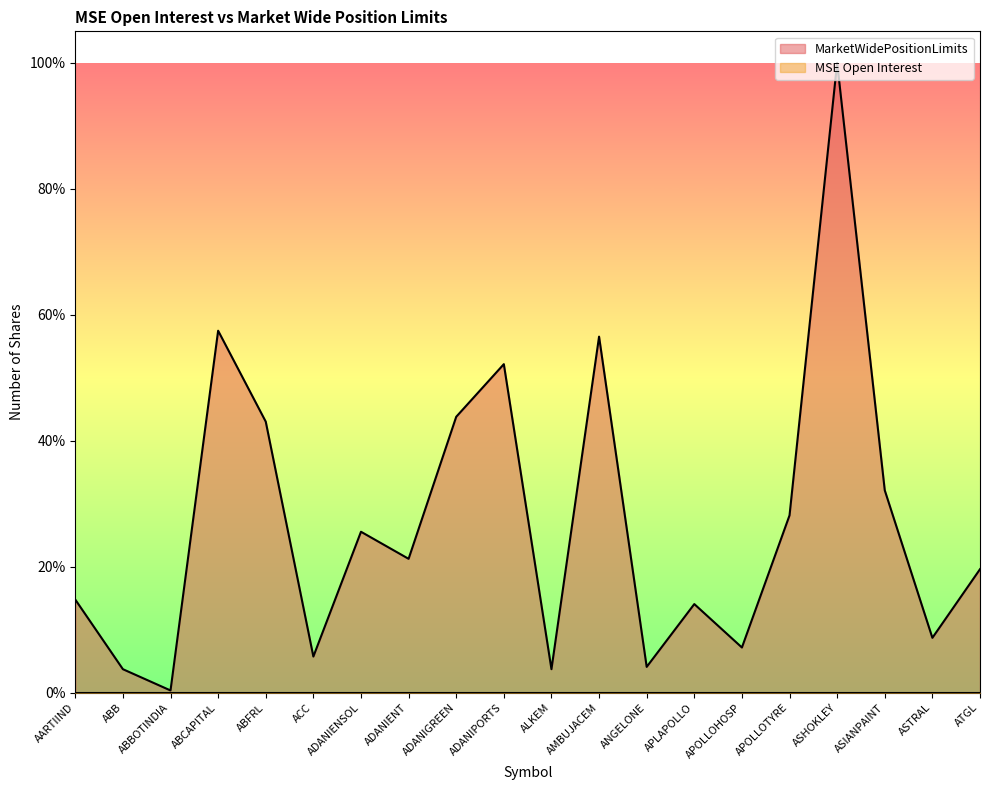

What is the value of the 10th point from the left?

52.2